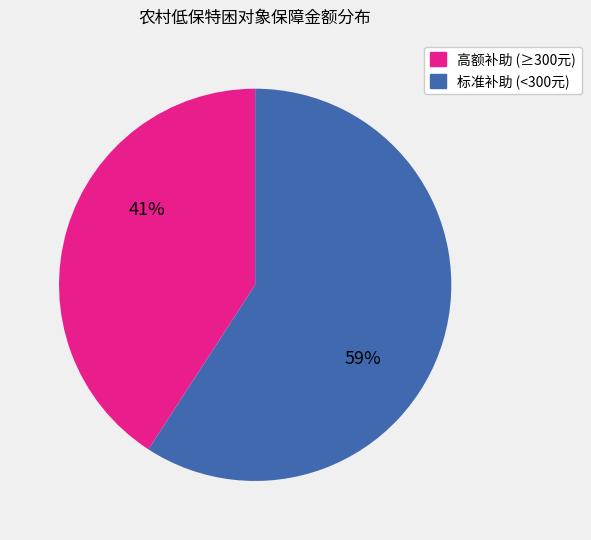

Combined, do 标准补助 (<300元) and 高额补助 (≥300元) account for over 50%?

Yes